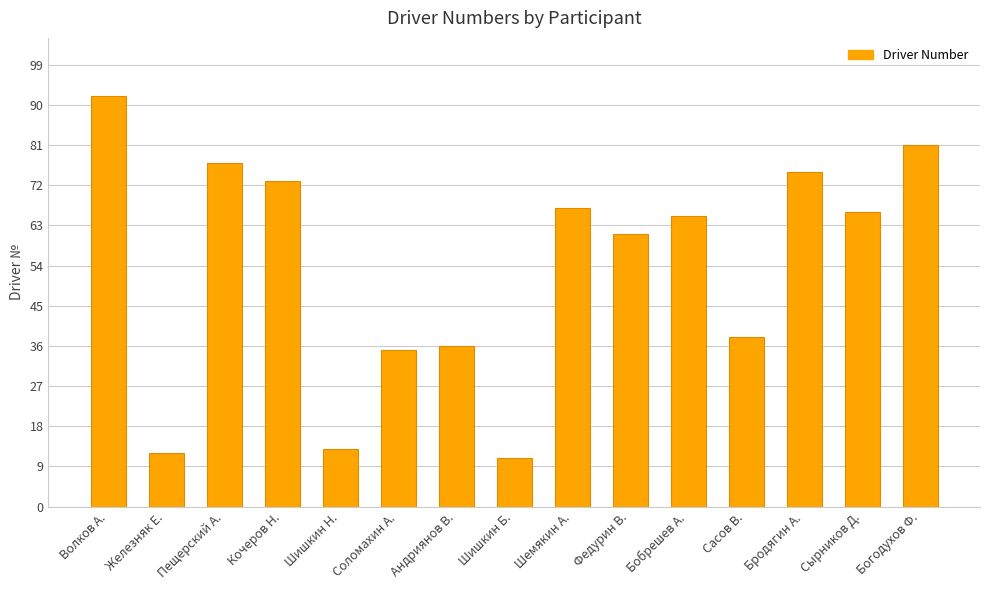

What is the label of the 14th bar from the right?

Железняк Е.